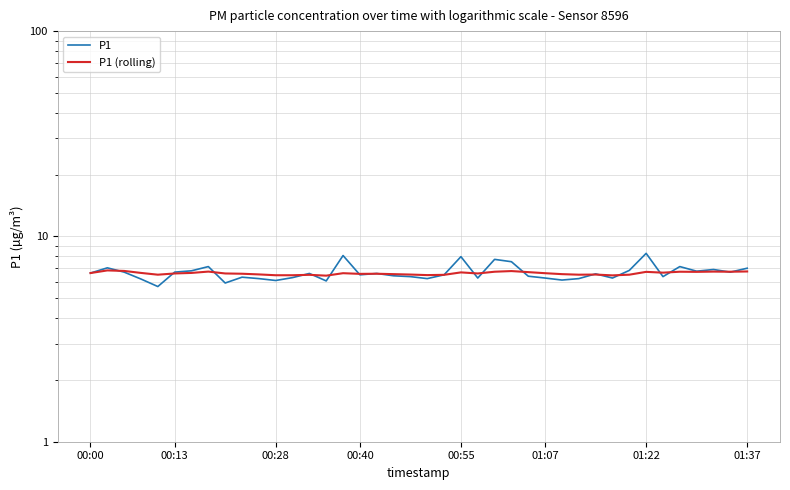

What is the difference between the second highest and second lowest values in the P1 series?

2.1